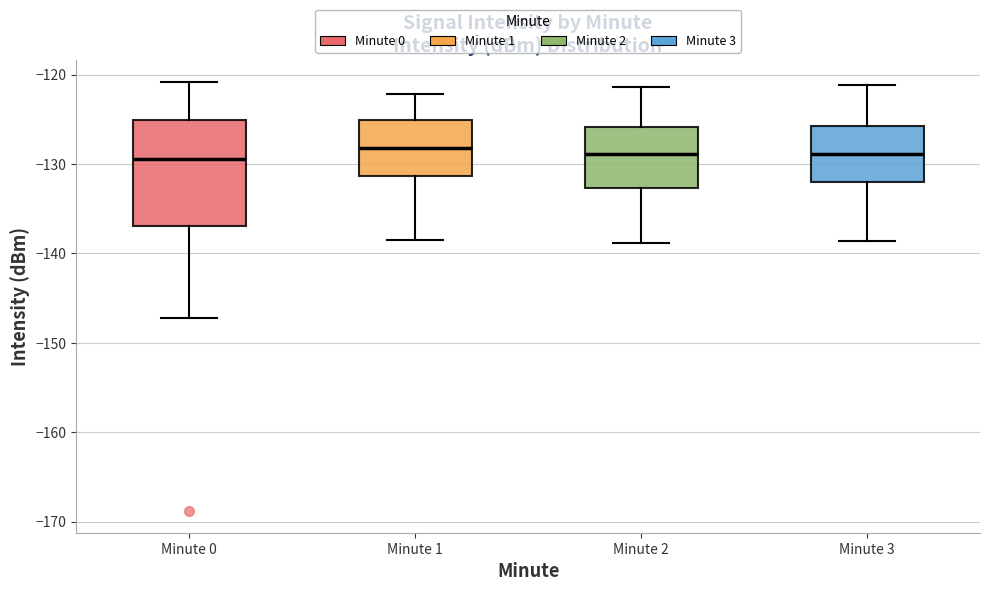

Reading left to right, transcribe this box plot: for each box, give where its median line is, the range the box spans, and where its two whiskers end, as read against the y-axis. The values are not printed on the chart, so give them approximately, as read against the axis.

Minute 0: median -129, box -137 to -125, whiskers -147 to -121
Minute 1: median -128, box -131 to -125, whiskers -139 to -122
Minute 2: median -129, box -133 to -126, whiskers -139 to -121
Minute 3: median -129, box -132 to -126, whiskers -139 to -121